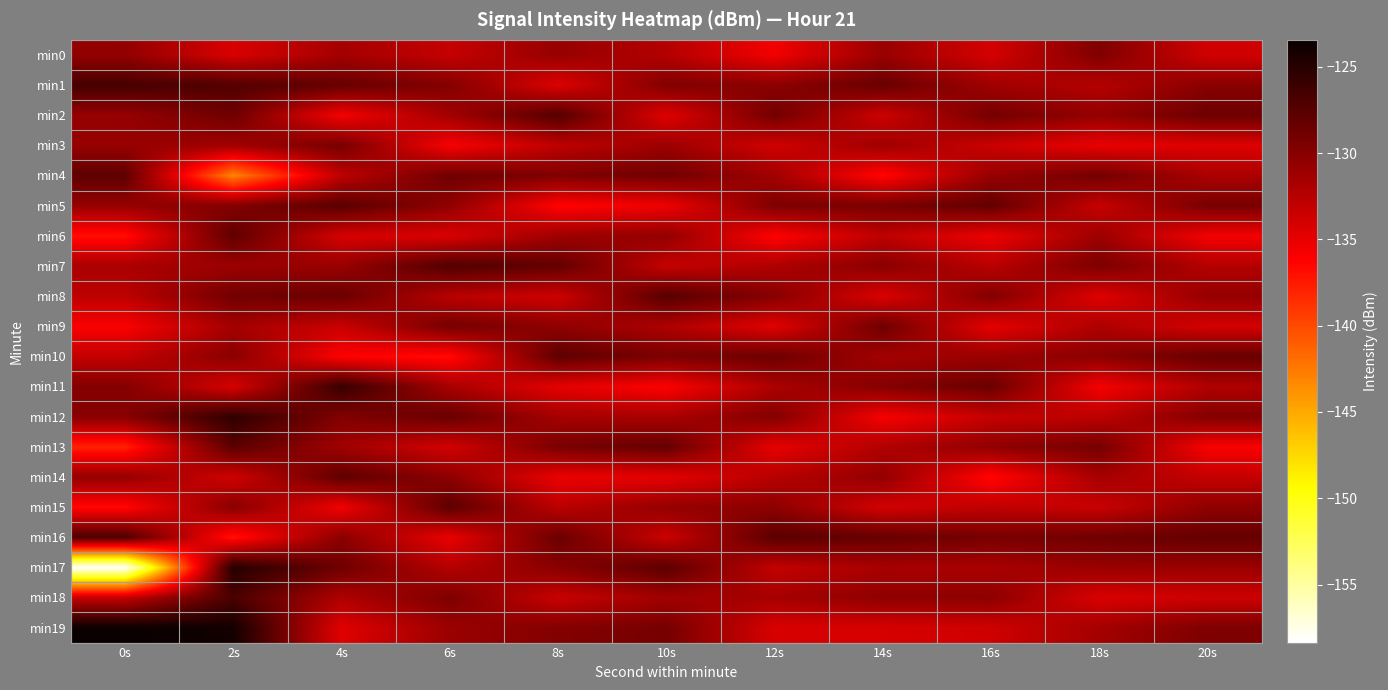

Reading right to left, list all the values displayed in this chart.

min0: 20s=-133.8	18s=-129.6	16s=-134.0	14s=-130.9	12s=-135.6	10s=-132.3	8s=-130.8	6s=-133.2	4s=-131.5	2s=-134.2	0s=-130.6
min1: 20s=-130.1	18s=-132.4	16s=-131.3	14s=-128.4	12s=-130.2	10s=-129.7	8s=-134.5	6s=-129.8	4s=-128.3	2s=-127.2	0s=-126.6
min2: 20s=-128.6	18s=-130.7	16s=-129.0	14s=-133.6	12s=-128.9	10s=-134.6	8s=-127.3	6s=-131.4	4s=-135.7	2s=-128.7	0s=-130.8
min3: 20s=-134.5	18s=-135.1	16s=-133.5	14s=-131.2	12s=-133.8	10s=-131.1	8s=-132.9	6s=-135.9	4s=-129.2	2s=-131.4	0s=-130.8
min4: 20s=-131.9	18s=-128.9	16s=-130.8	14s=-136.5	12s=-131.4	10s=-128.8	8s=-129.6	6s=-128.7	4s=-132.8	2s=-143.0	0s=-127.9
min5: 20s=-129.2	18s=-133.3	16s=-128.1	14s=-129.3	12s=-129.5	10s=-135.4	8s=-136.4	6s=-130.5	4s=-127.6	2s=-129.7	0s=-130.8
min6: 20s=-135.6	18s=-131.1	16s=-135.3	14s=-132.8	12s=-136.3	10s=-130.6	8s=-131.2	6s=-134.3	4s=-134.1	2s=-128.0	0s=-137.0
min7: 20s=-132.3	18s=-129.4	16s=-132.6	14s=-130.1	12s=-132.1	10s=-133.2	8s=-128.1	6s=-127.2	4s=-130.9	2s=-131.1	0s=-131.8
min8: 20s=-130.7	18s=-134.6	16s=-129.7	14s=-134.4	12s=-130.0	10s=-127.5	8s=-133.7	6s=-132.6	4s=-128.5	2s=-128.9	0s=-132.8
min9: 20s=-134.0	18s=-132.0	16s=-134.9	14s=-128.7	12s=-134.7	10s=-132.0	8s=-130.4	6s=-129.1	4s=-133.4	2s=-131.5	0s=-136.0
min10: 20s=-128.4	18s=-130.2	16s=-131.0	14s=-131.5	12s=-128.6	10s=-129.4	8s=-127.9	6s=-136.8	4s=-136.2	2s=-130.1	0s=-133.1
min11: 20s=-132.1	18s=-135.7	16s=-128.5	14s=-129.9	12s=-131.9	10s=-136.1	8s=-134.8	6s=-131.7	4s=-125.8	2s=-134.1	0s=-129.8
min12: 20s=-129.8	18s=-132.8	16s=-133.2	14s=-135.8	12s=-129.8	10s=-131.8	8s=-131.6	6s=-128.4	4s=-129.7	2s=-125.5	0s=-130.0
min13: 20s=-135.9	18s=-129.1	16s=-130.5	14s=-132.2	12s=-135.0	10s=-128.2	8s=-129.3	6s=-133.9	4s=-131.3	2s=-127.7	0s=-138.0
min14: 20s=-133.2	18s=-131.6	16s=-136.6	14s=-130.6	12s=-132.5	10s=-134.9	8s=-135.2	6s=-130.3	4s=-127.9	2s=-133.8	0s=-130.7
min15: 20s=-130.4	18s=-133.4	16s=-132.9	14s=-133.9	12s=-130.3	10s=-130.7	8s=-132.7	6s=-127.8	4s=-135.5	2s=-130.0	0s=-136.6
min16: 20s=-128.2	18s=-128.8	16s=-129.2	14s=-128.3	12s=-127.7	10s=-133.5	8s=-128.5	6s=-135.1	4s=-130.2	2s=-137.2	0s=-127.0
min17: 20s=-131.0	18s=-130.9	16s=-131.8	14s=-131.7	12s=-133.1	10s=-127.8	8s=-130.1	6s=-132.4	4s=-128.8	2s=-124.8	0s=-158.4
min18: 20s=-133.6	18s=-134.3	16s=-130.3	14s=-130.4	12s=-131.6	10s=-131.3	8s=-133.4	6s=-129.5	4s=-132.1	2s=-126.8	0s=-133.2
min19: 20s=-129.5	18s=-131.5	16s=-133.7	14s=-134.1	12s=-134.2	10s=-129.1	8s=-129.8	6s=-131.0	4s=-134.6	2s=-124.0	0s=-123.4